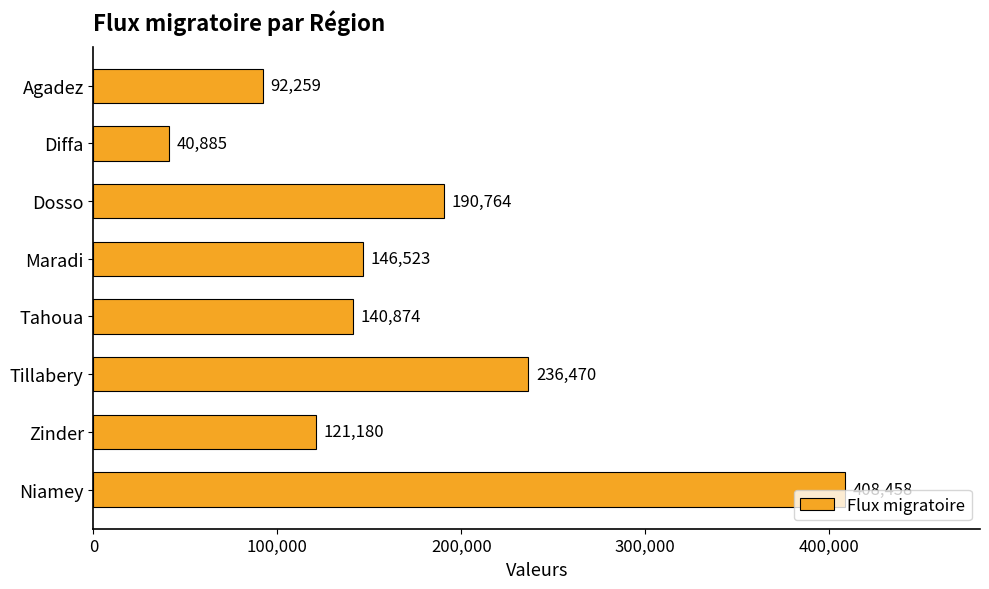

What is the value of the 4th bar from the top?

146523